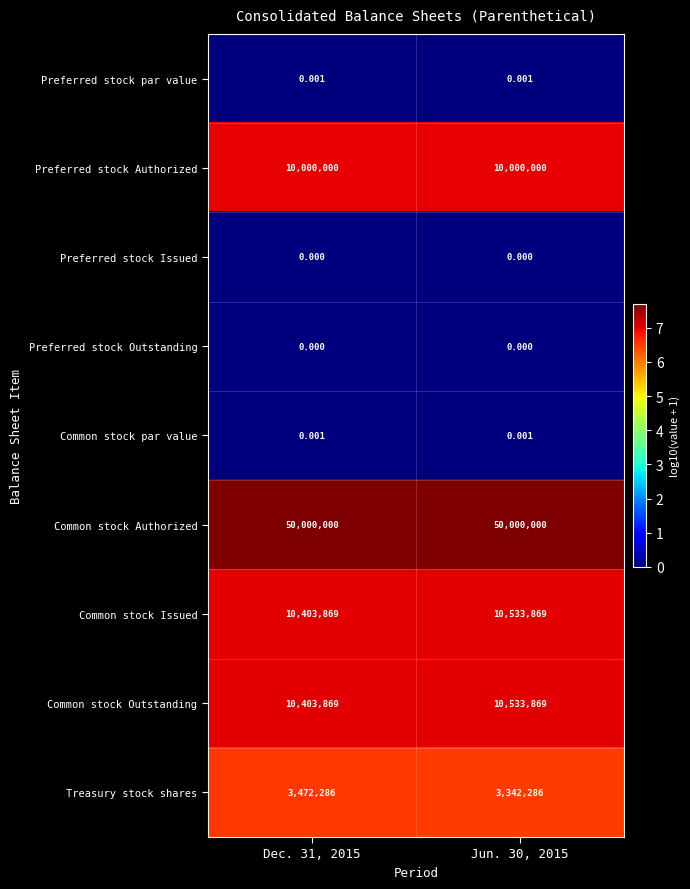

Is the value of Treasury stock shares at Dec. 31, 2015 greater than the value of Common stock Outstanding at Jun. 30, 2015?

No